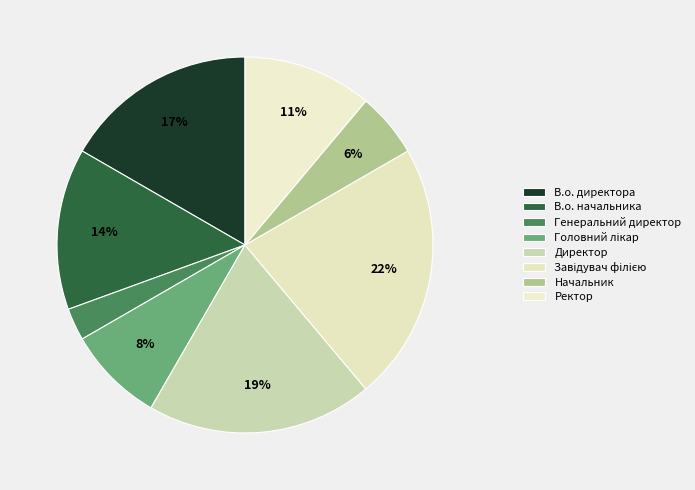

What portion of the pie excludes В.о. директора?

83.3%